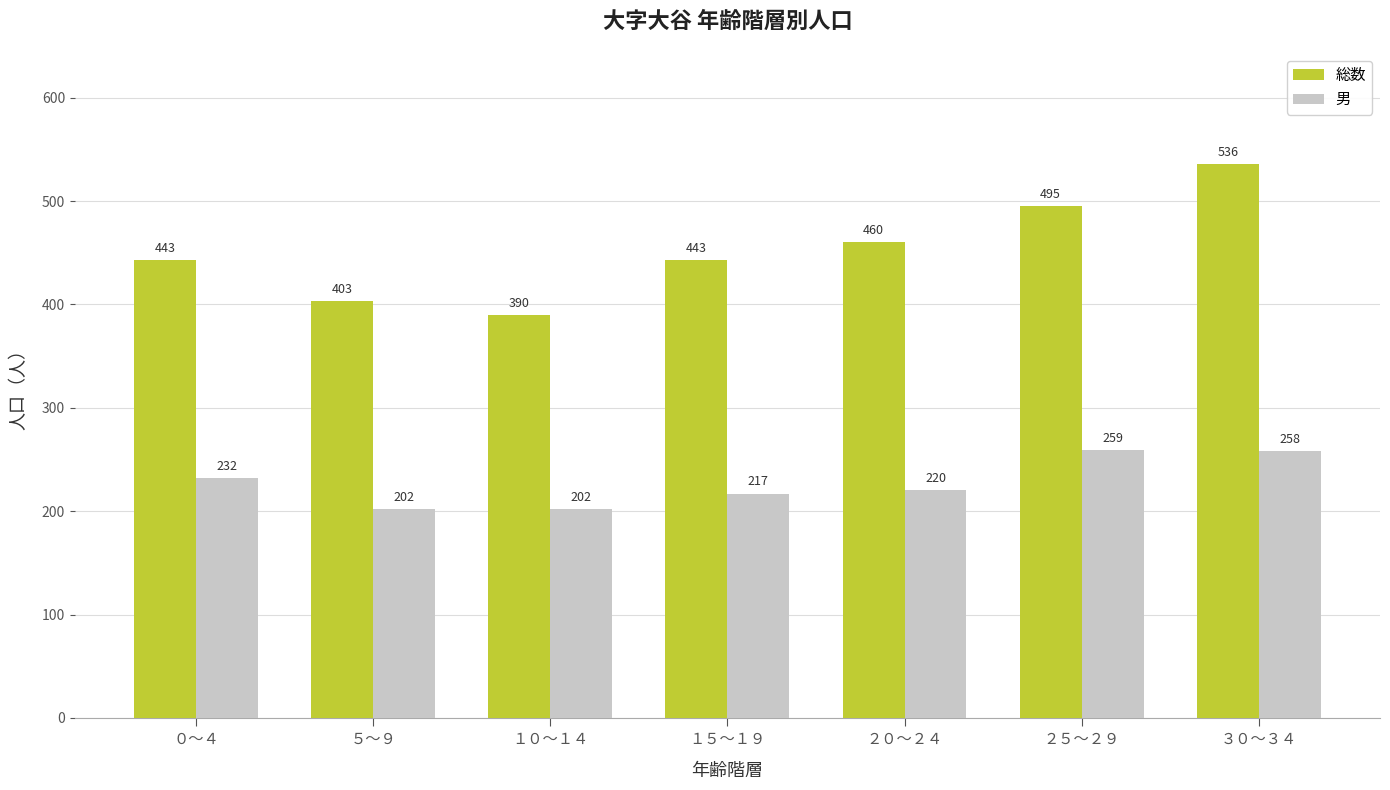

Are the bars horizontal?

No